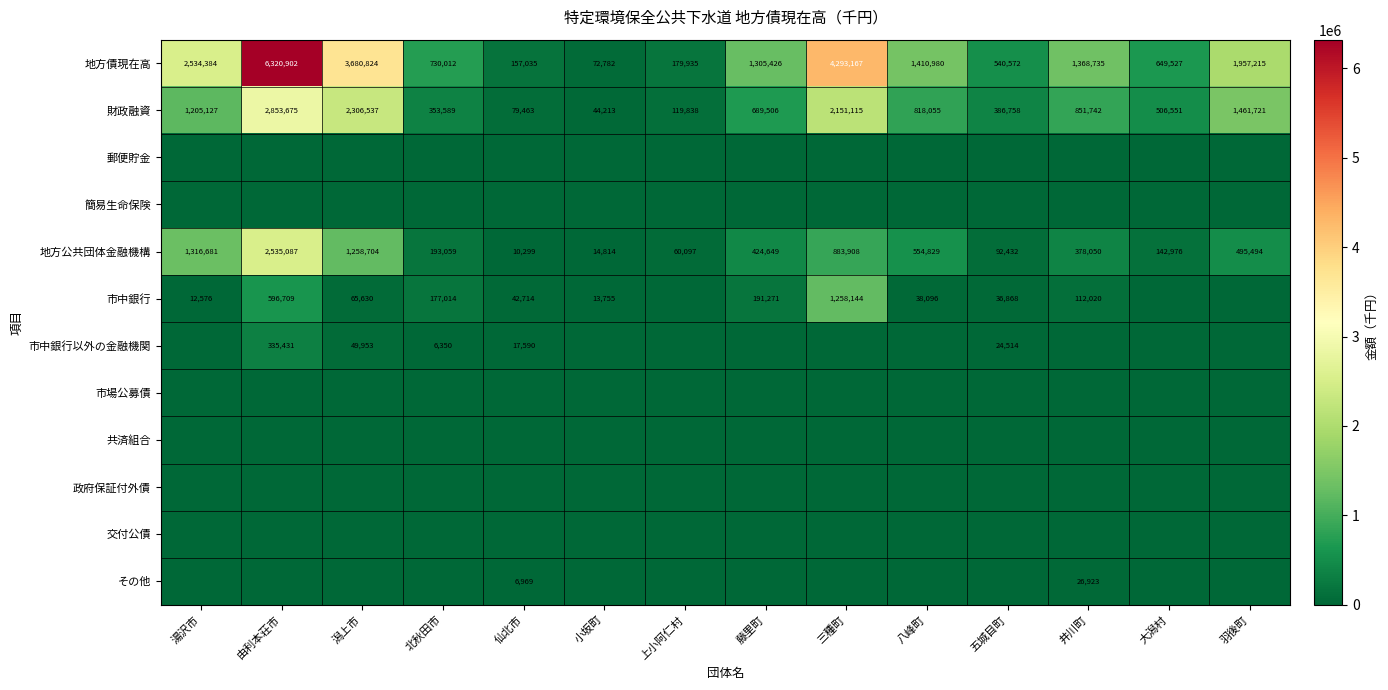

What is the sum of the 市中銀行 values at 八峰町 and 由利本荘市?

634805